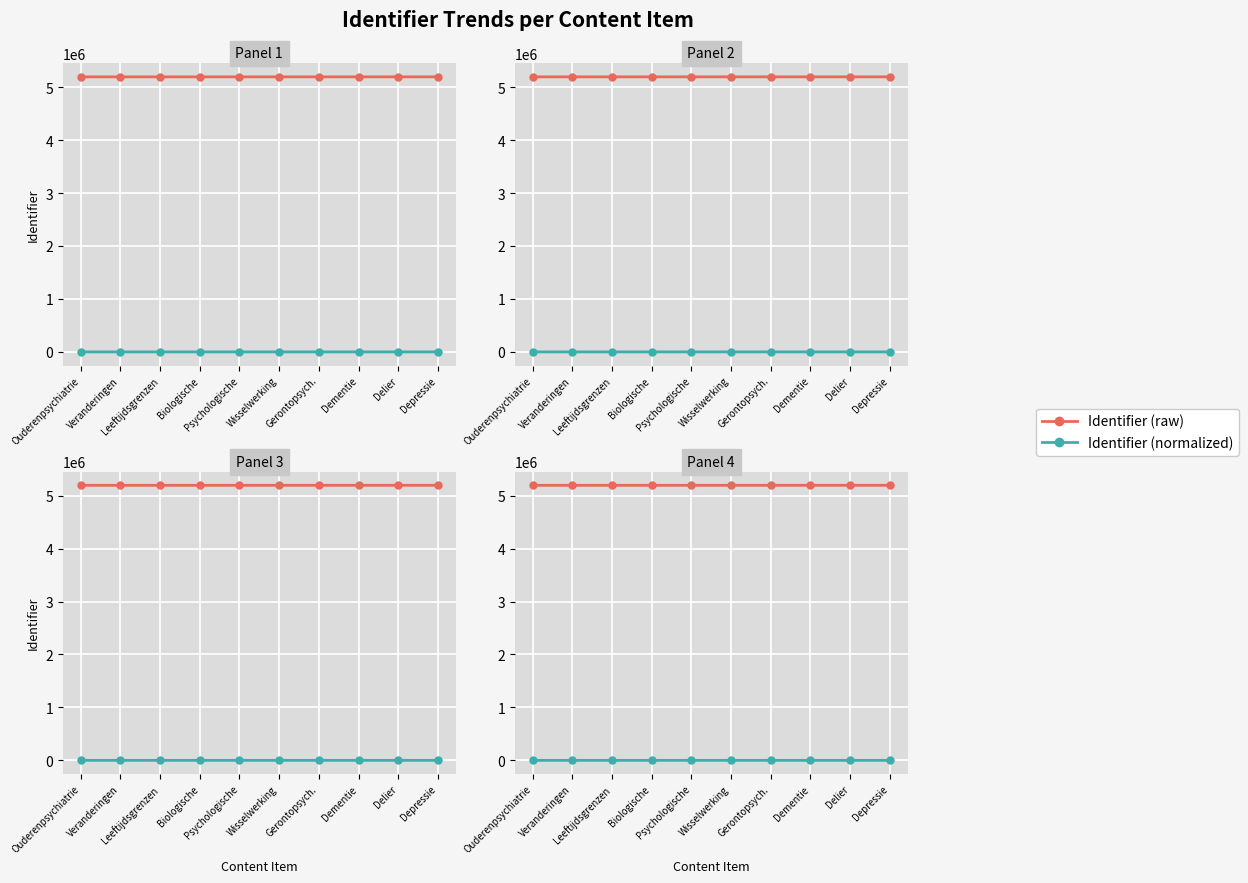

What is the difference between the Identifier (raw) values at Depressie and Ouderenpsychiatrie?

321